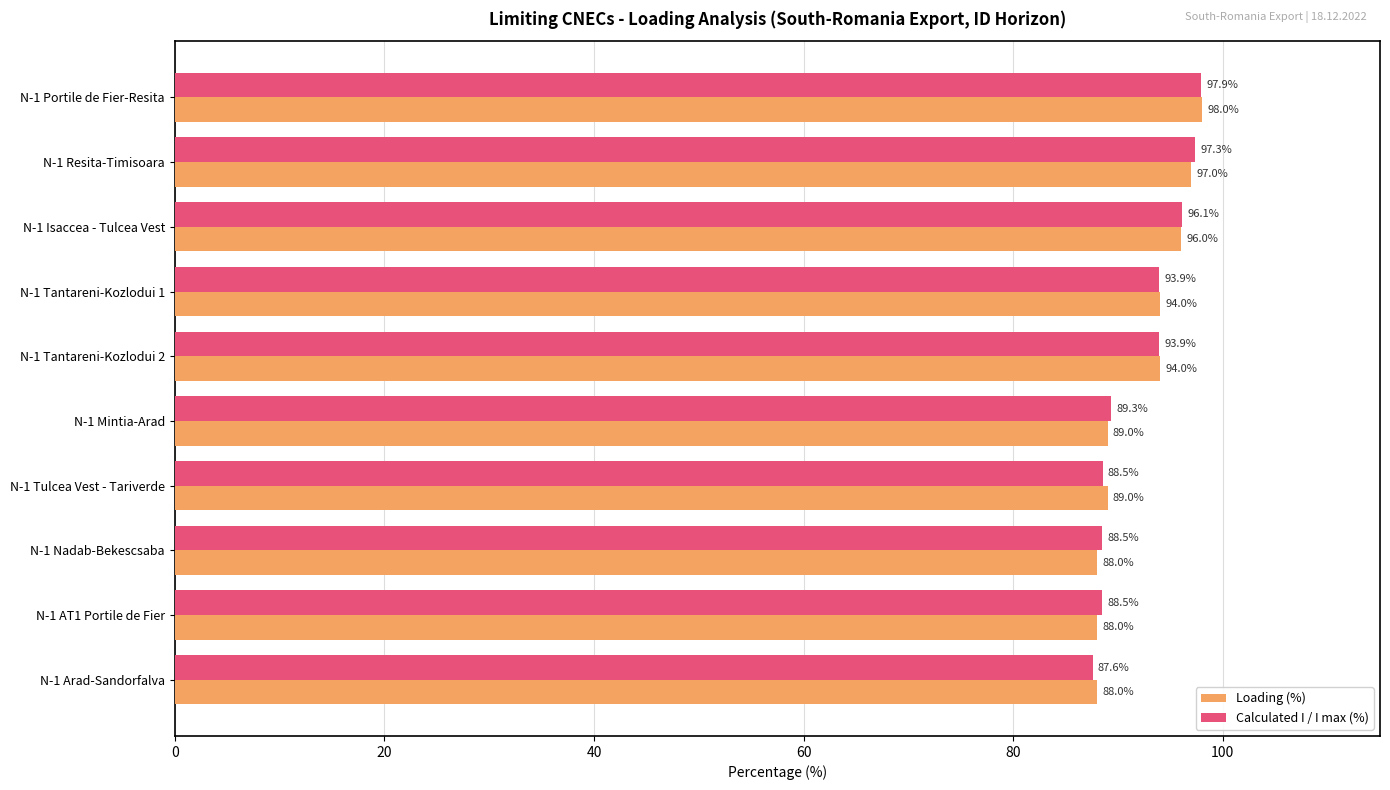

Is it true that Loading (%) equals 32.7 at N-1 Nadab-Bekescsaba?

False